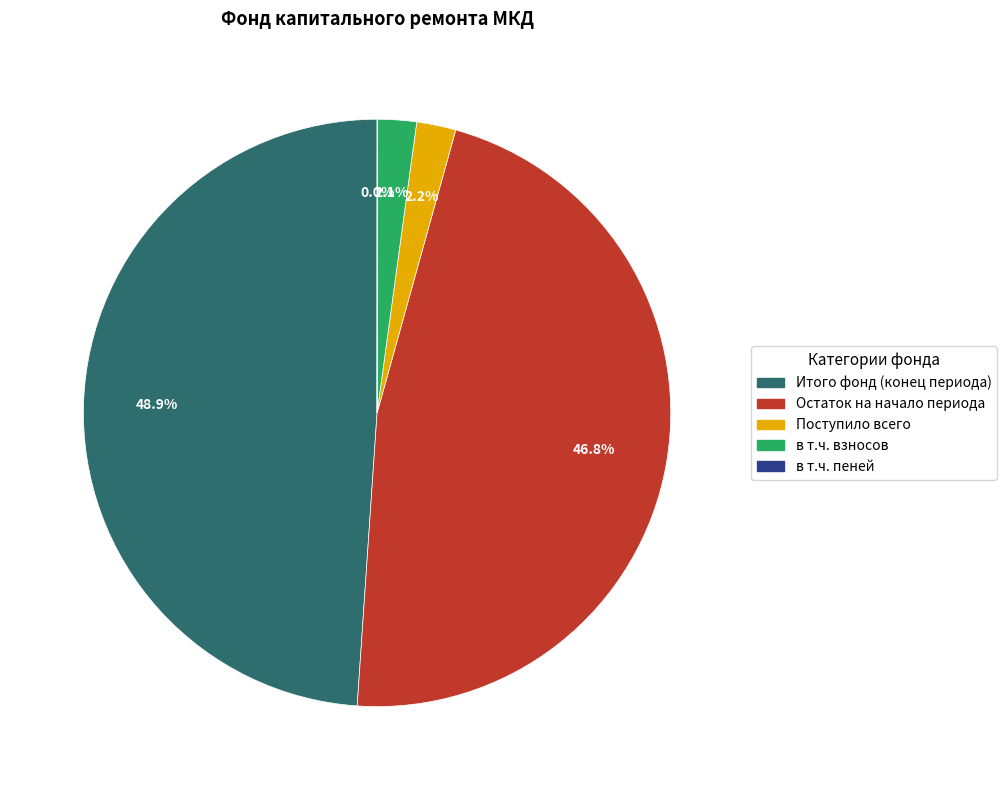

Is there a majority slice in this chart?

No